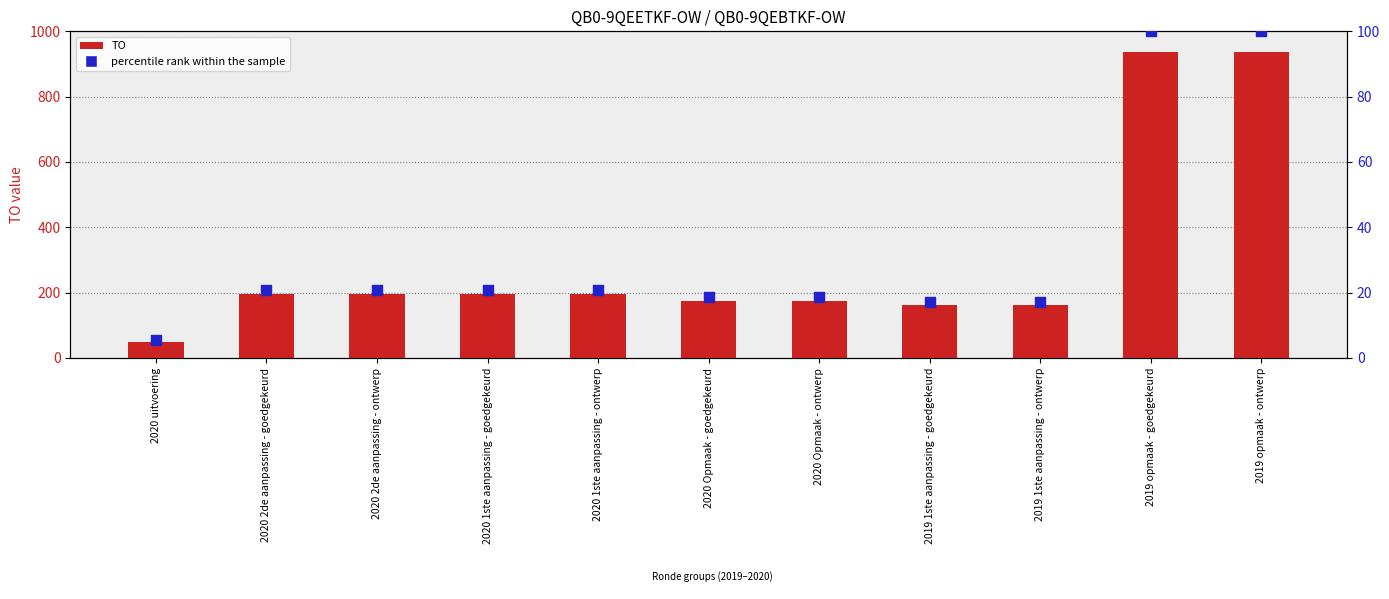

Which series has the largest Y range (max minus min)?

TO